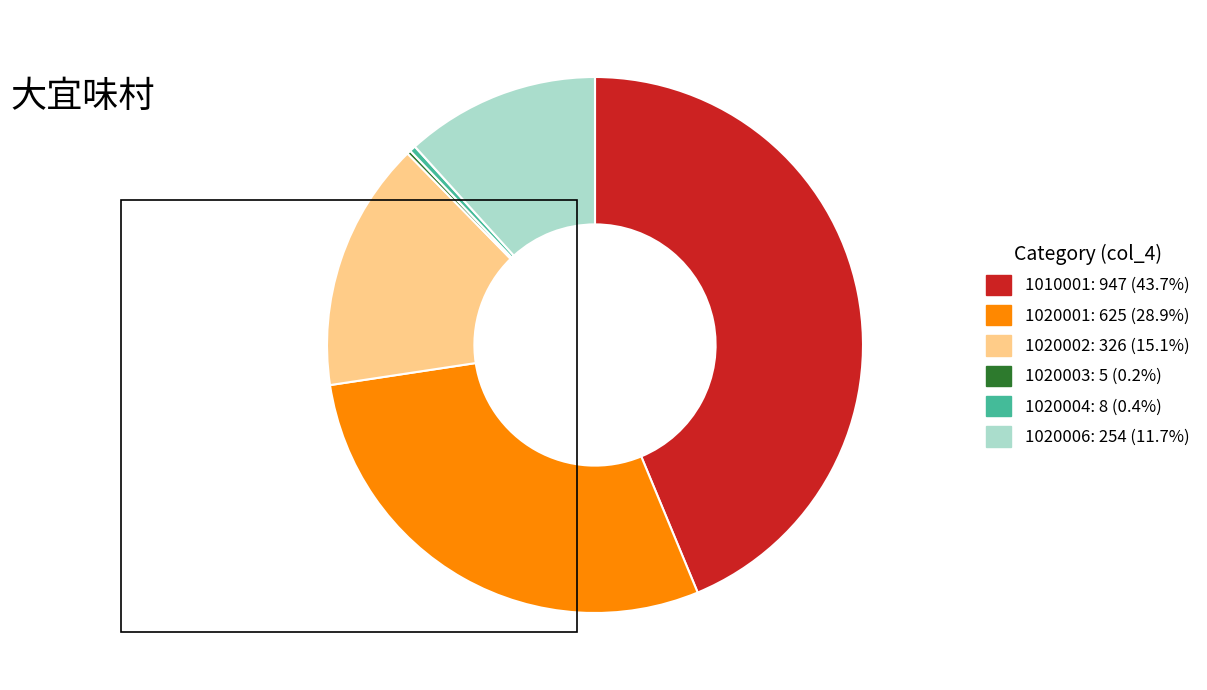

Does any single category account for the majority?

No